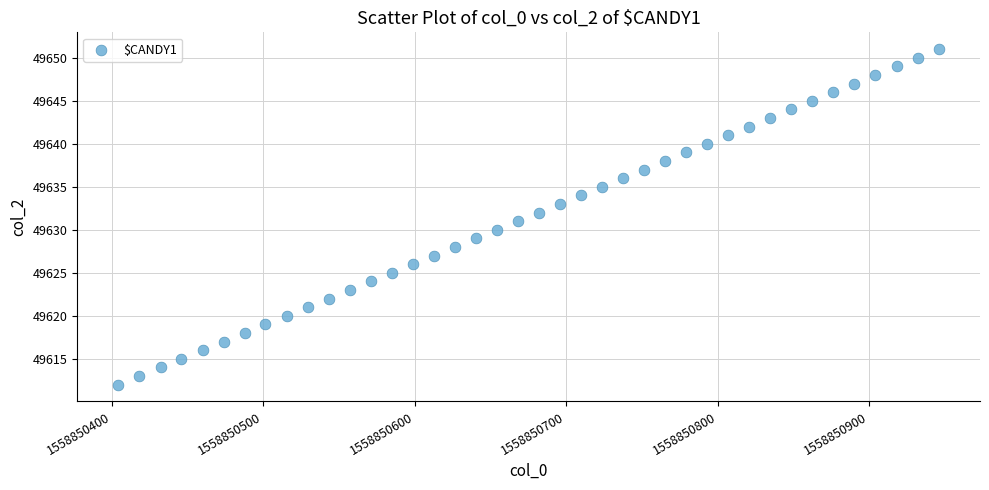

What is the range of Y values (max minus min)?

39